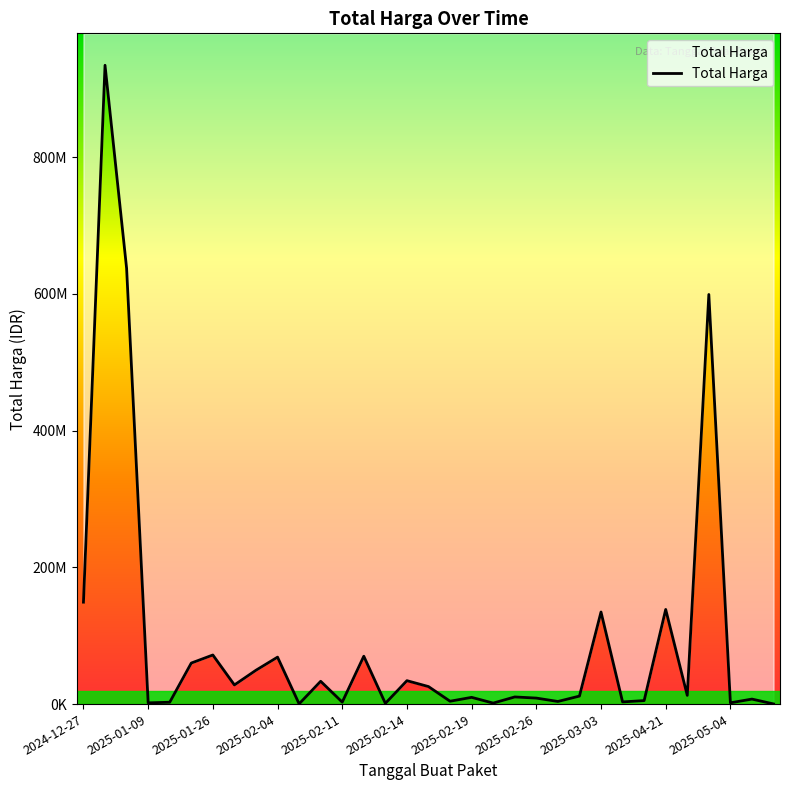

What is the sum of the values at 2025-02-26 and 29?

627000000